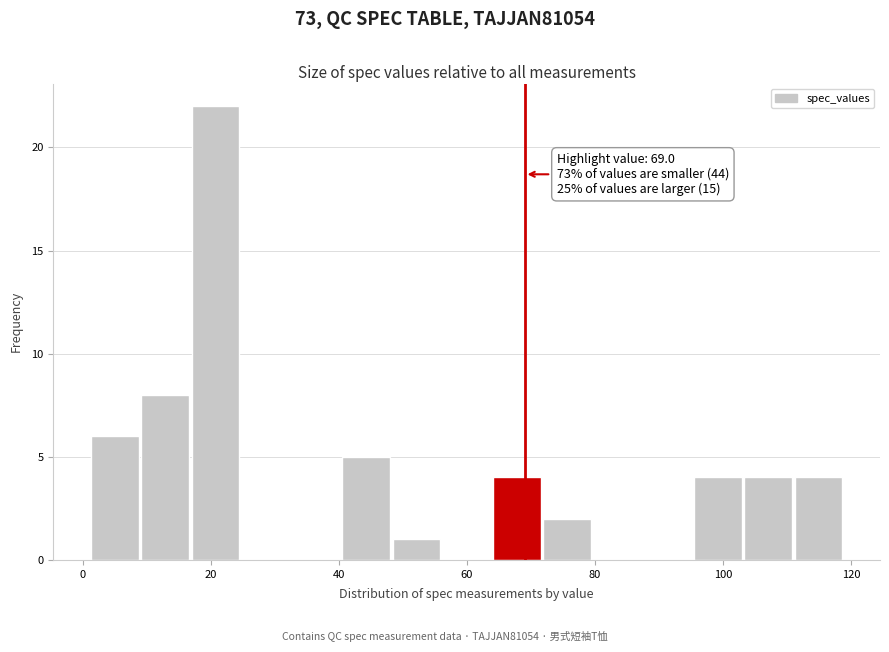

Read against the x-axis, roughly where is the centre of the tallest bar?

20